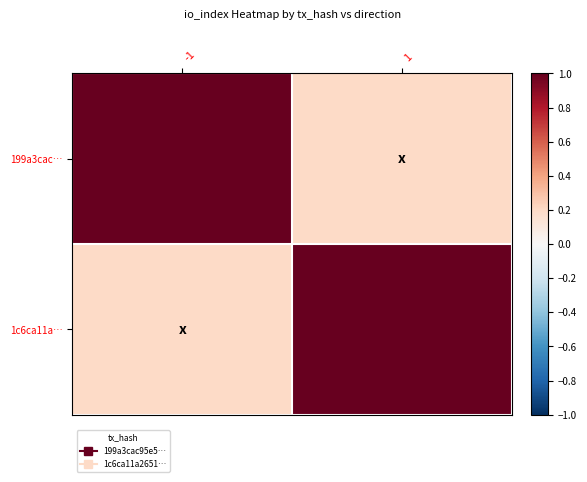

Which series has the largest total across all categories?

199a3cac…